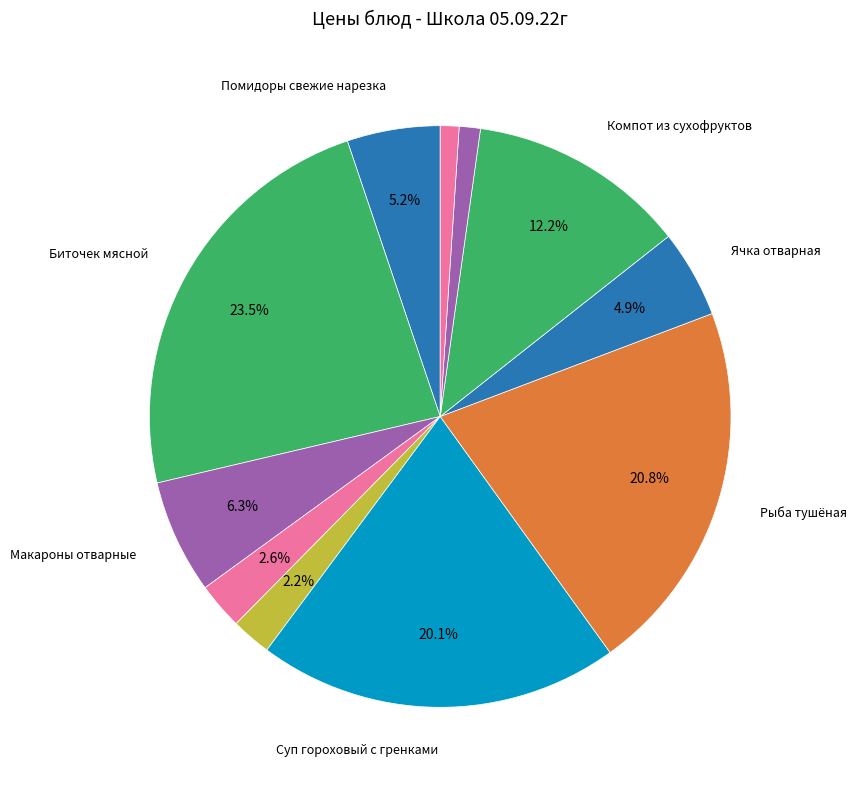

To the nearest percent, what is the difference between the largest and smallest slice percentages?

22%